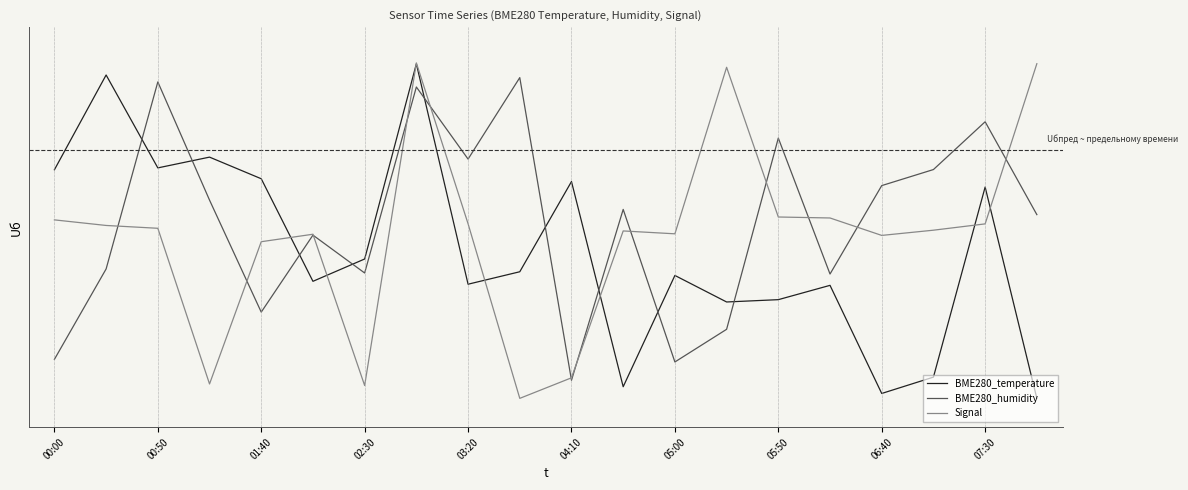

What is the maximum value for Signal?

1.0